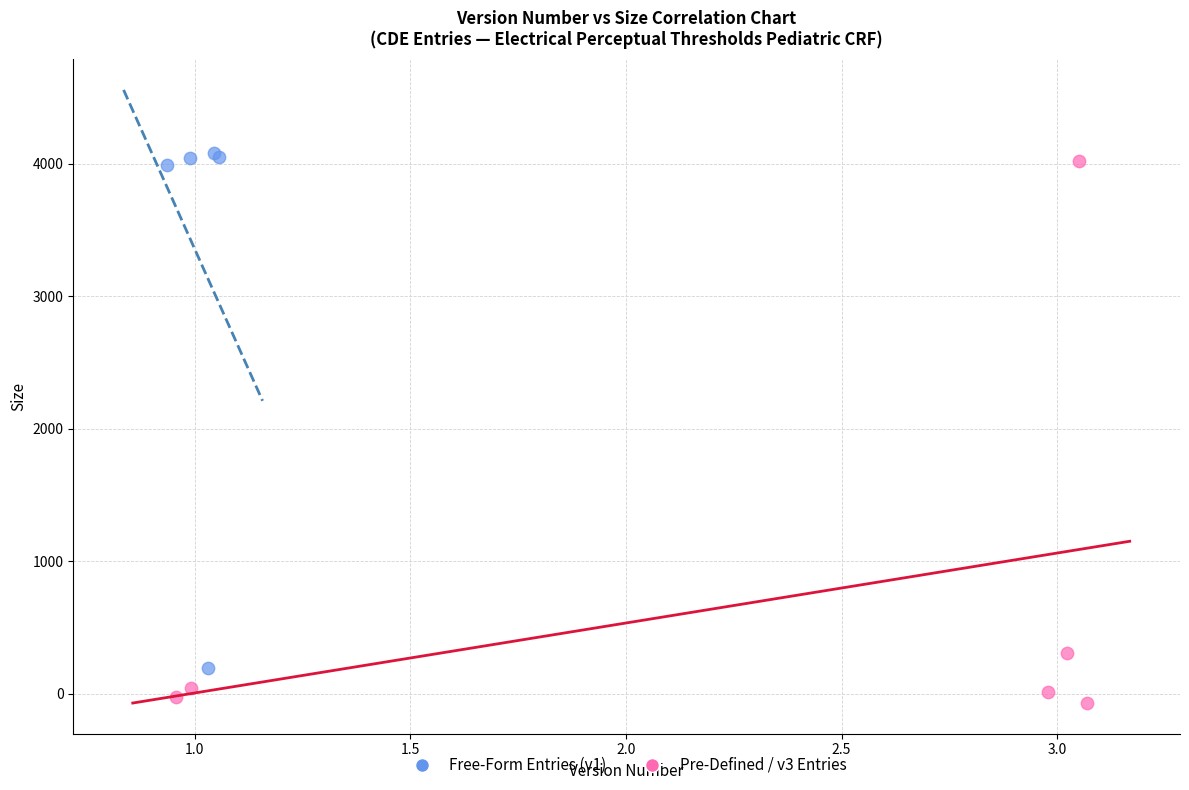

What are all the series names shown in the legend?

Free-Form Entries (v1), Pre-Defined / v3 Entries